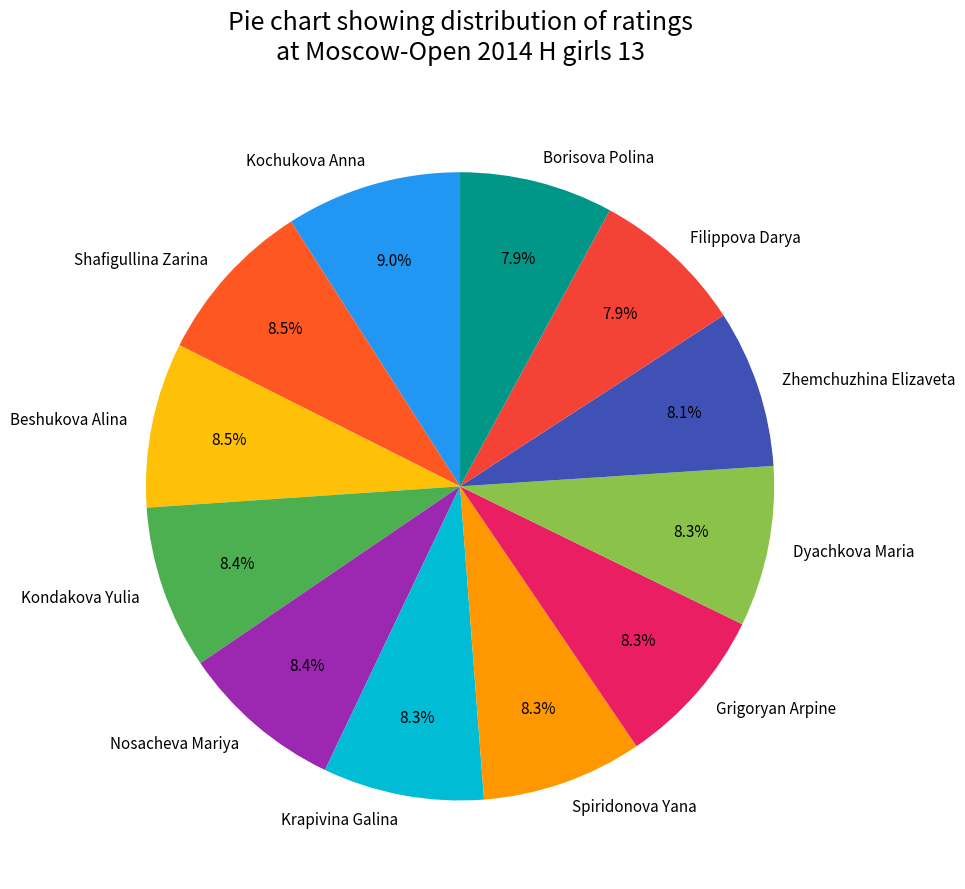

To the nearest percent, what is the difference between the Shafigullina Zarina and Filippova Darya slice percentages?

1%